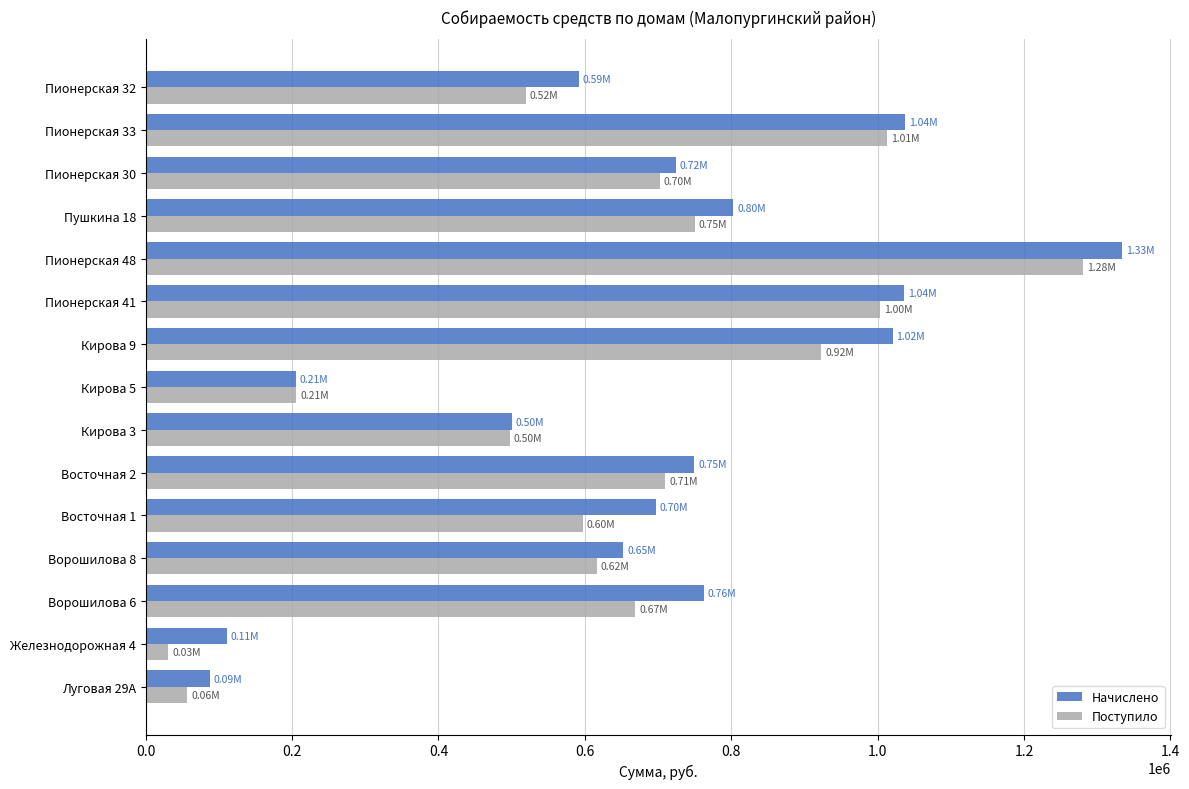

Count the number of categories in the chart.

15